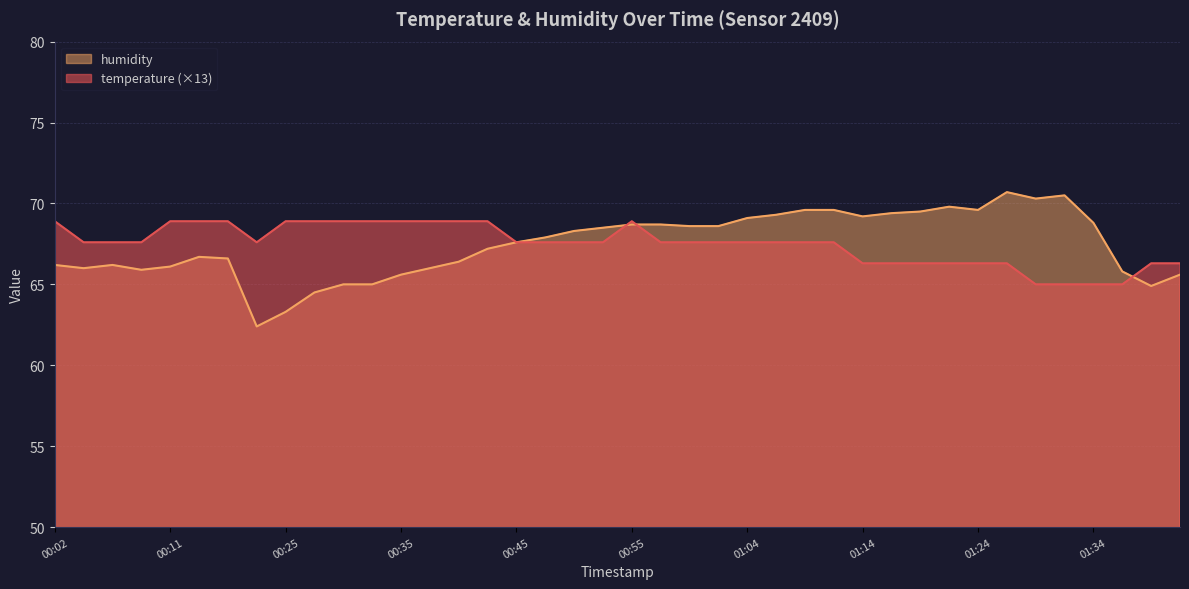

What is the lowest value of the humidity series?

62.4